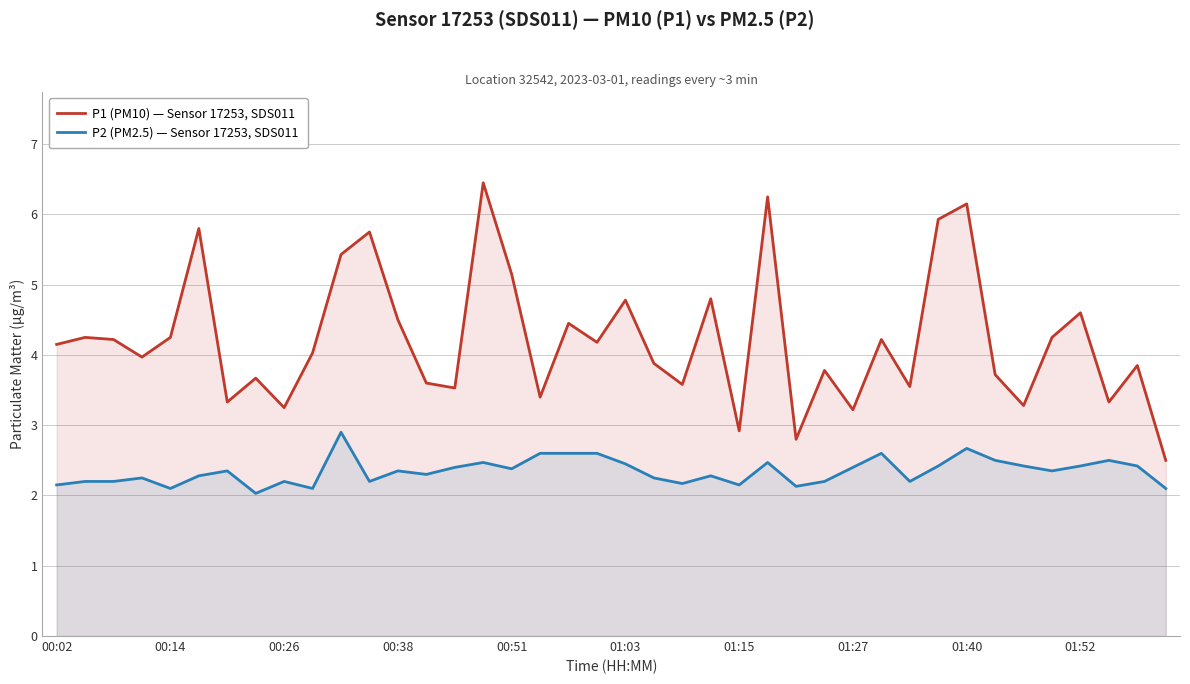

How many data points does each series have?

40